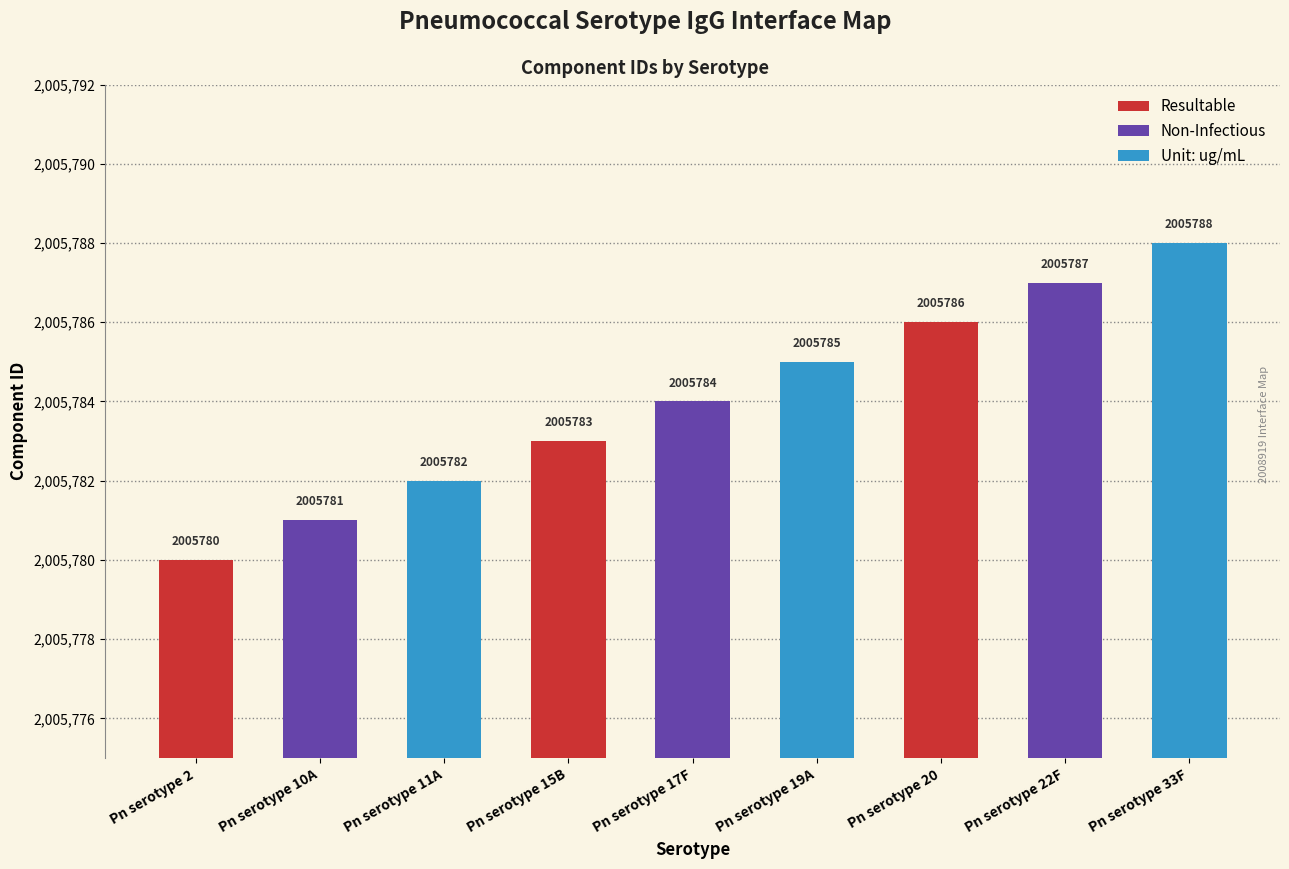

How many data points does each series have?

9